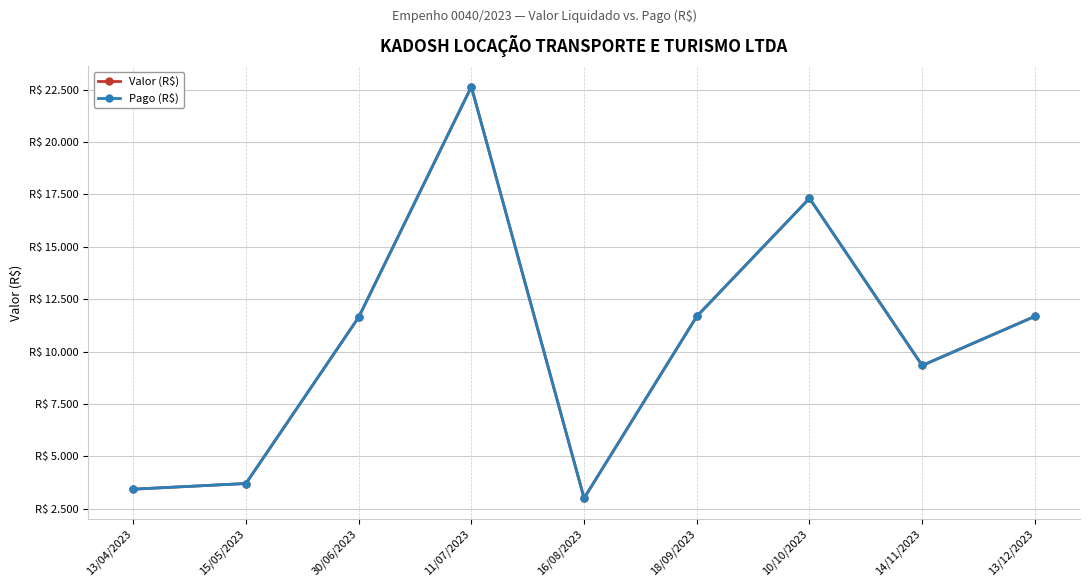

Which category has the highest value in the Pago (R$) series?

11/07/2023